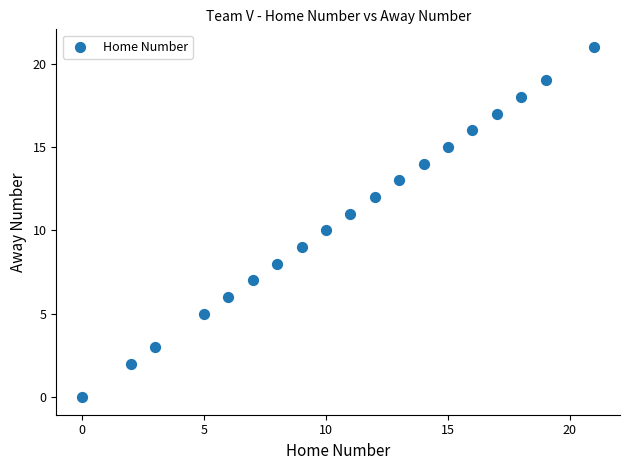

What is the range of X values (max minus min)?

21